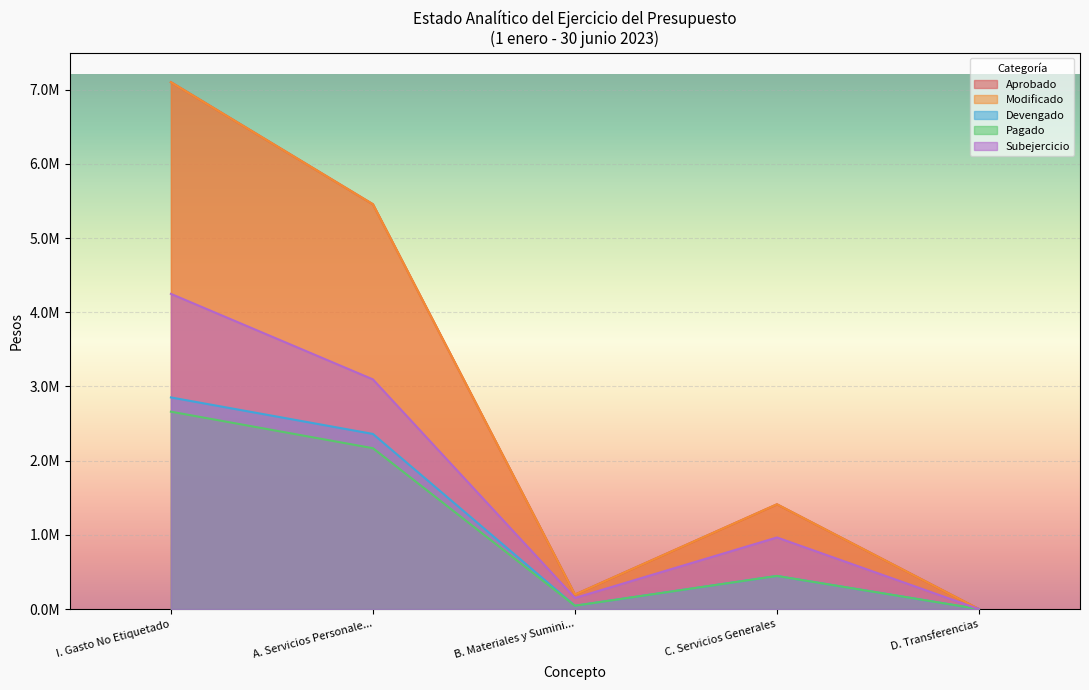

True or false: Subejercicio and Pagado intersect in this chart.

False